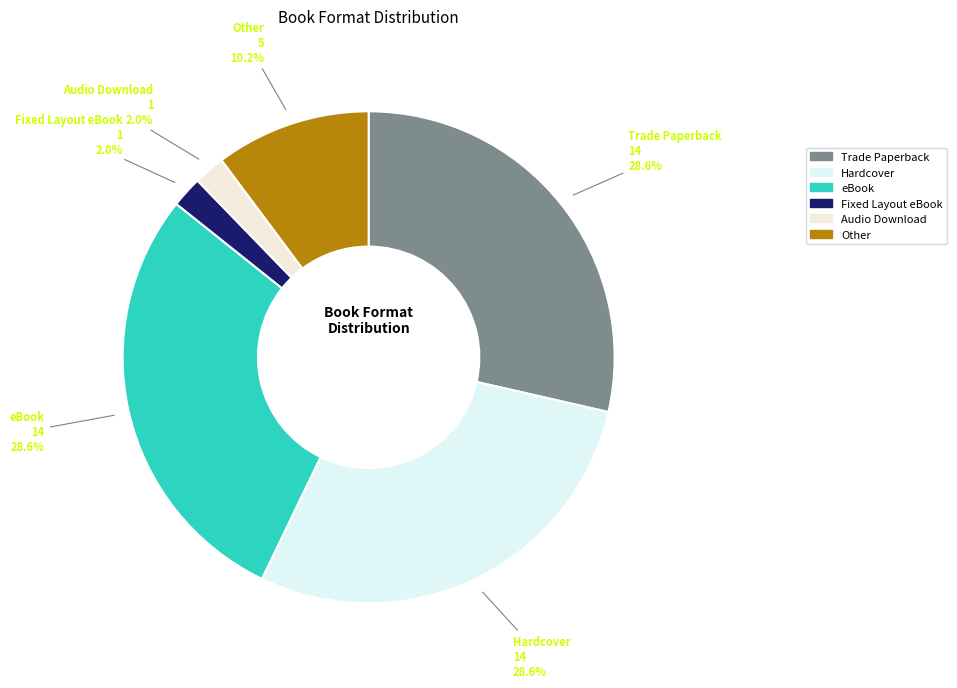

Is there a majority slice in this chart?

No